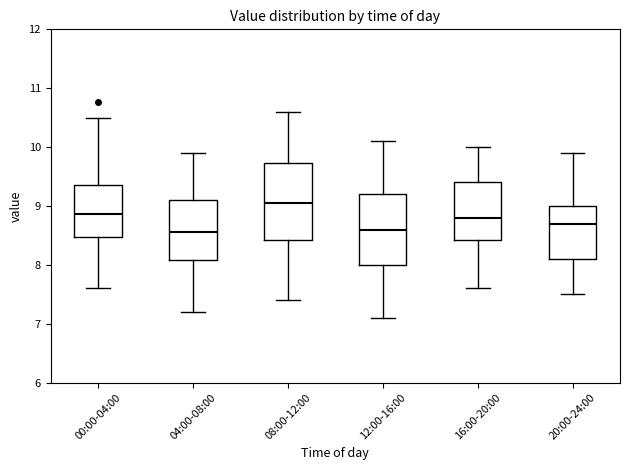

Where does the lower whisker of the box for 16:00-20:00 end on the y-axis? The values are not printed on the chart, so give them approximately, as read against the axis.

7.6